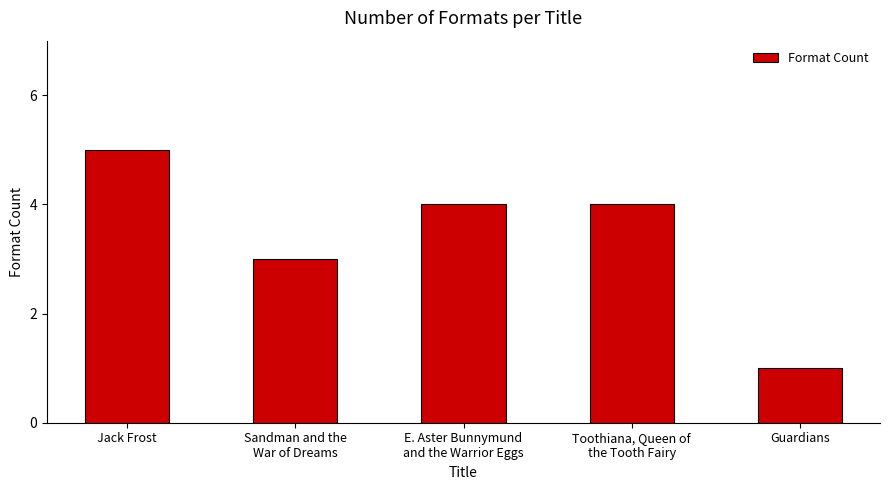

Reading left to right, list all the values displayed in this chart.

Jack Frost=5	Sandman and the
War of Dreams=3	E. Aster Bunnymund
and the Warrior Eggs=4	Toothiana, Queen of
the Tooth Fairy=4	Guardians=1